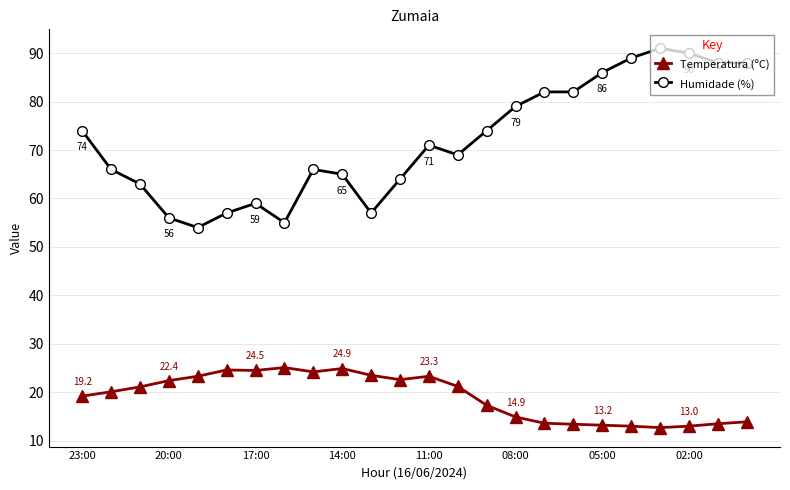

Rank the series by their average value, from highest to lowest.

Humidade (%), Temperatura (ºC)